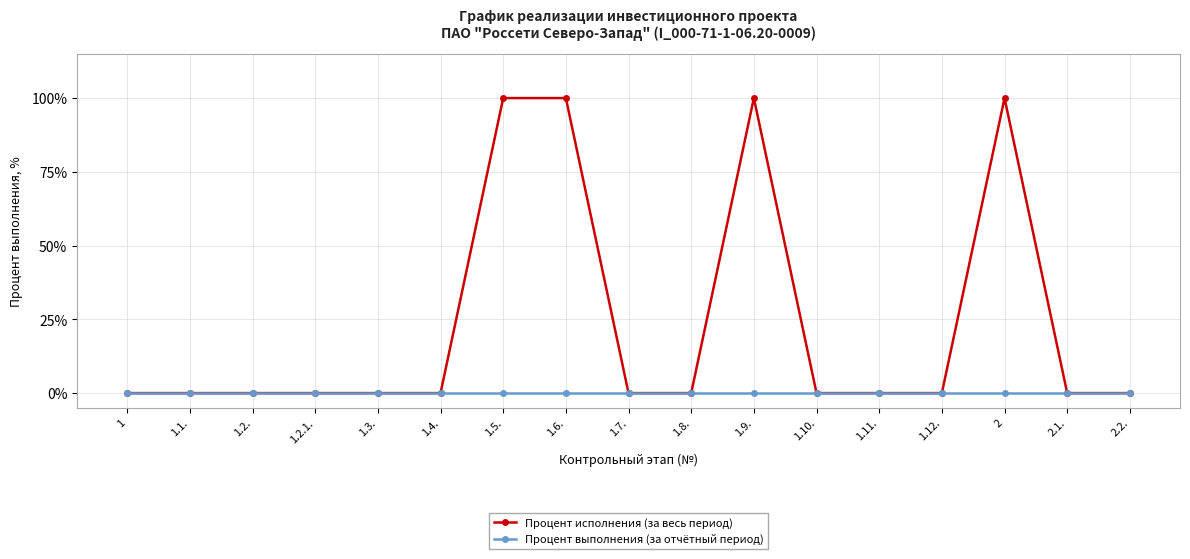

List the series in order of their peak value, highest first.

Процент исполнения (за весь период), Процент выполнения (за отчётный период)